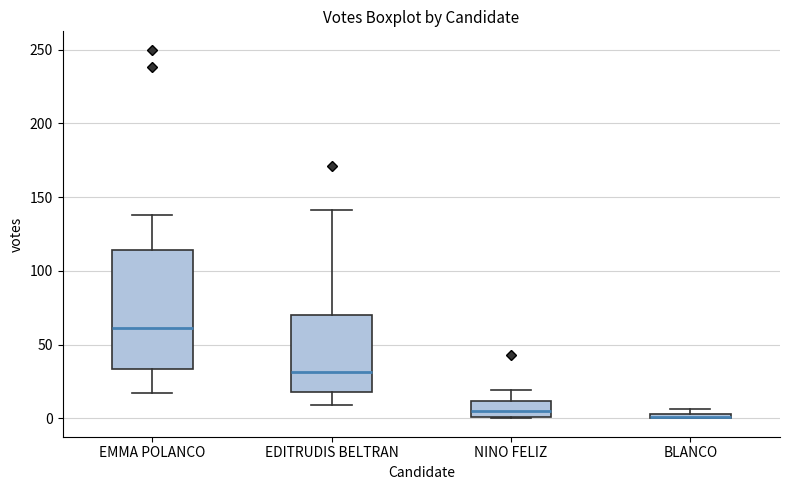

Which box is the tallest, from its lower edge to its upper edge?

EMMA POLANCO